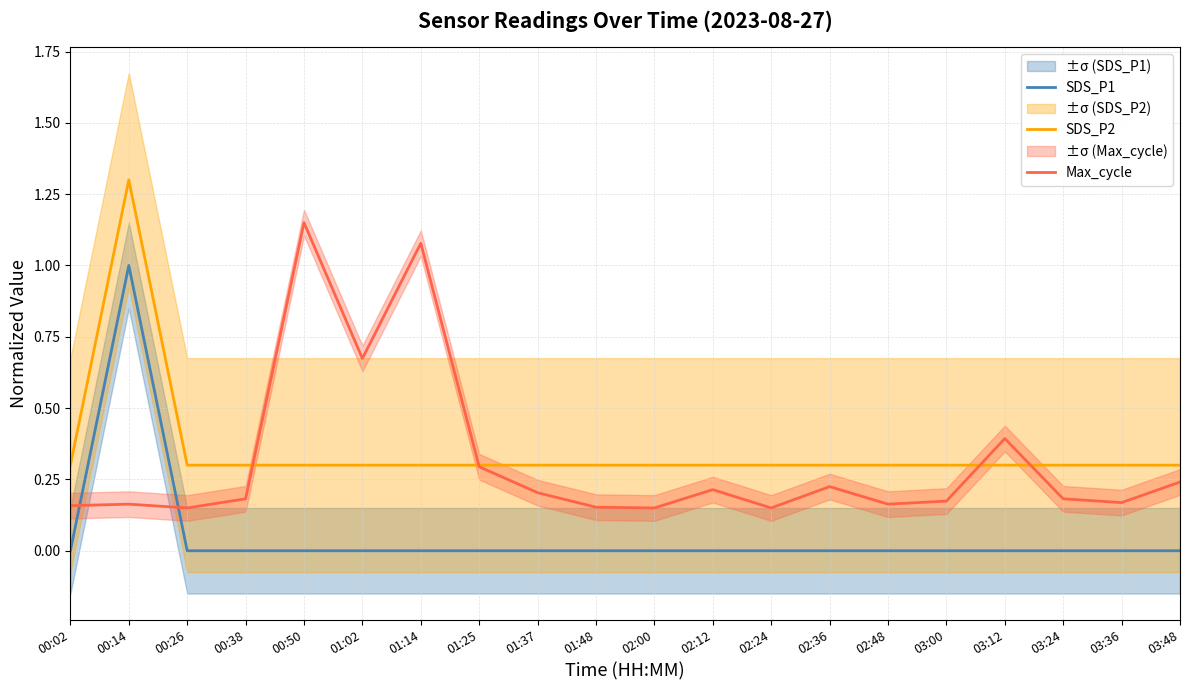

Does the chart display data point markers on the line(s)?

No